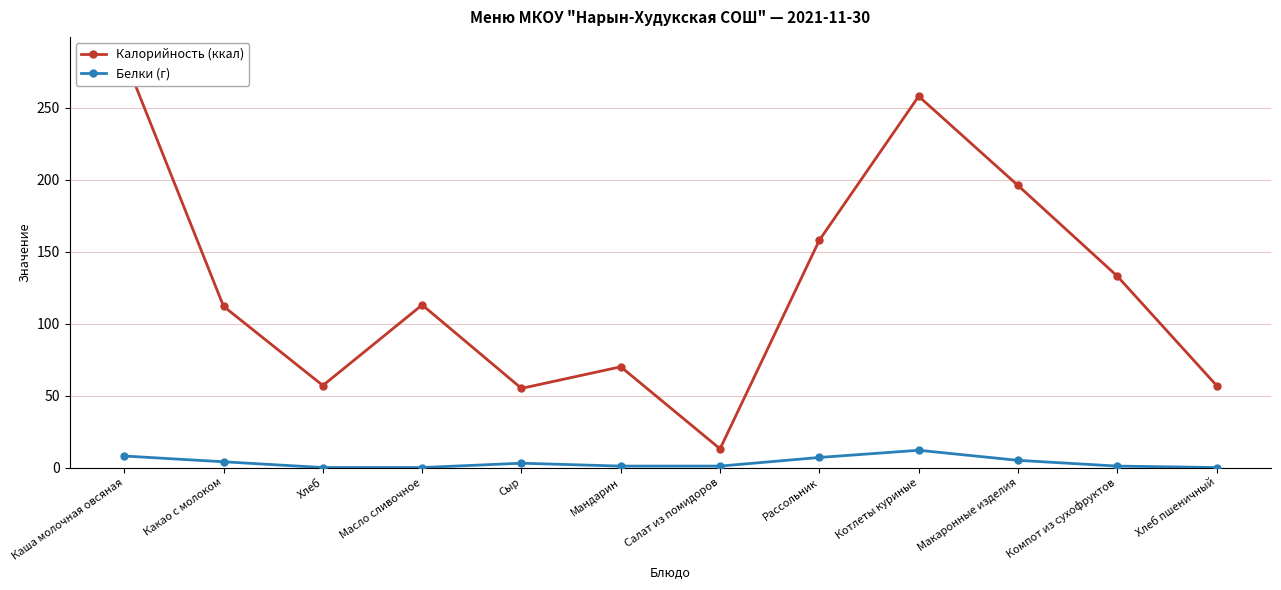

The value of Белки (г) at Каша молочная овсяная is 8. True or false?

True